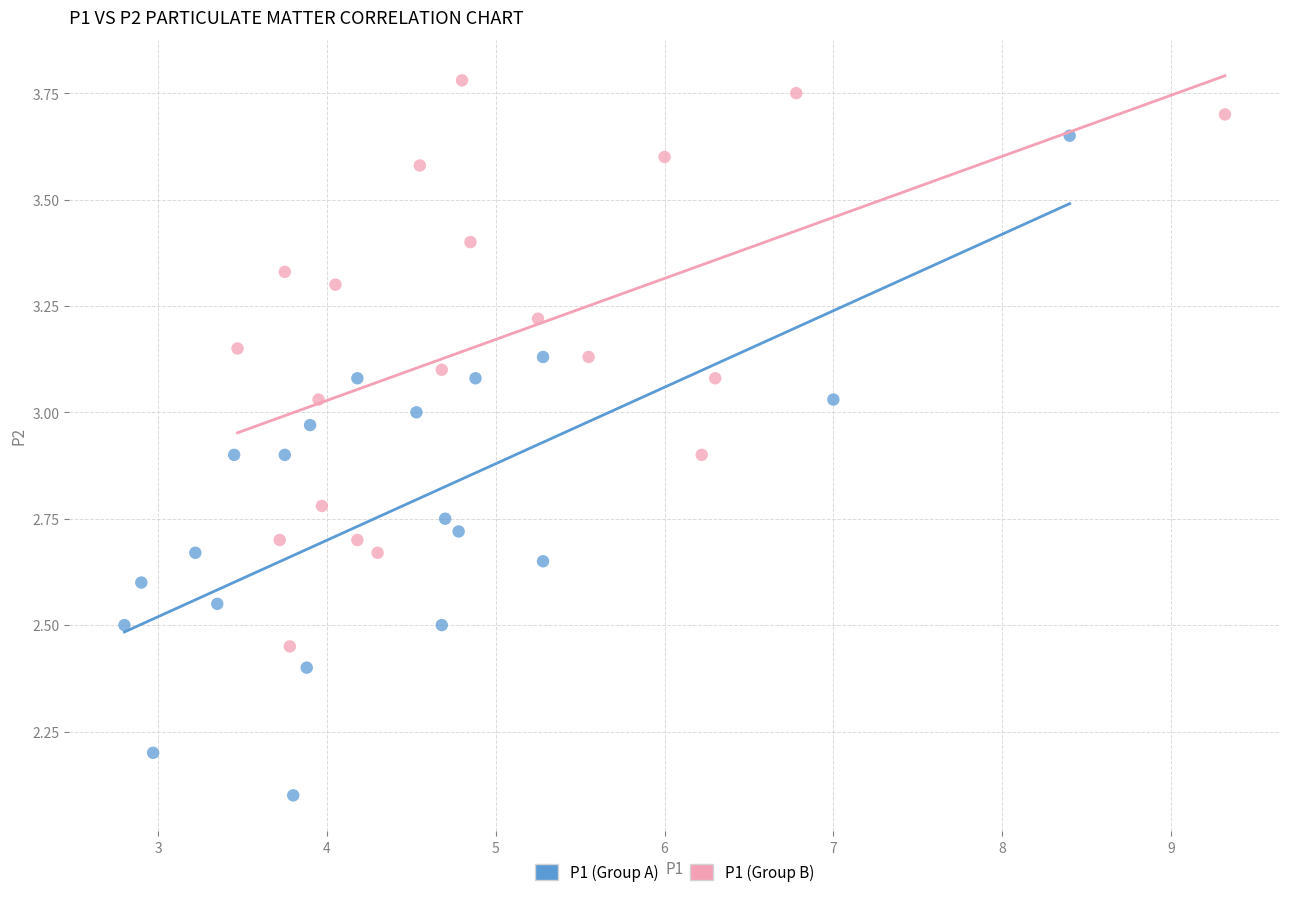

Which series contains the lowest Y value?

P1 (Group A)